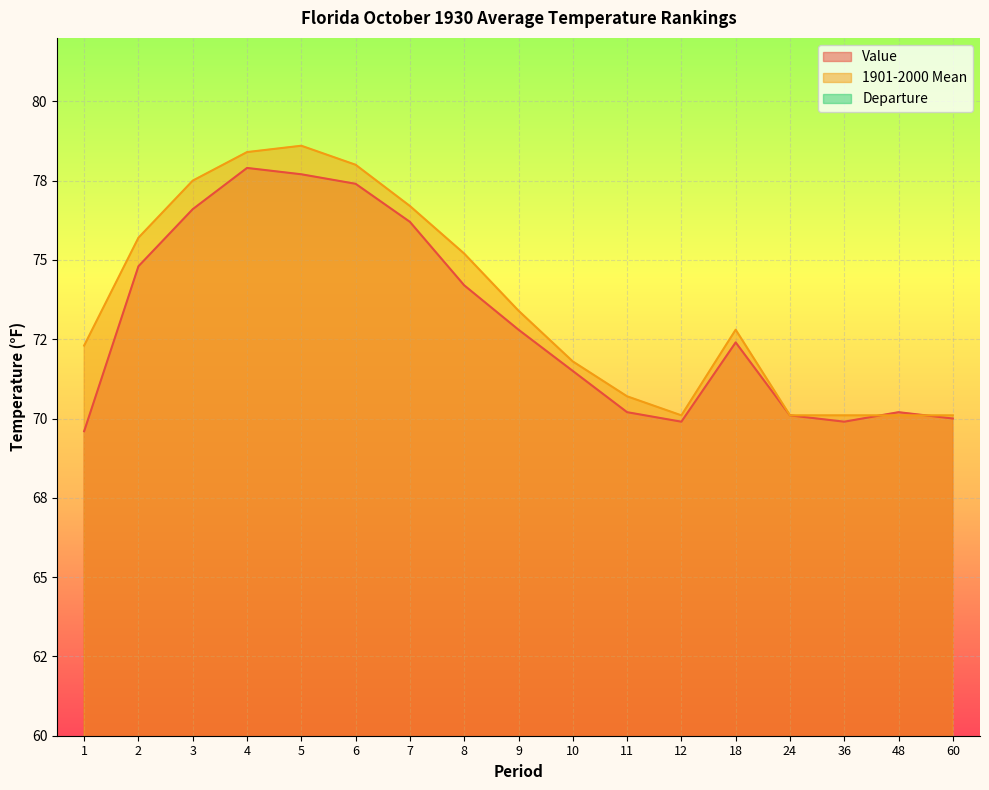

Count the number of data series in this chart.

3